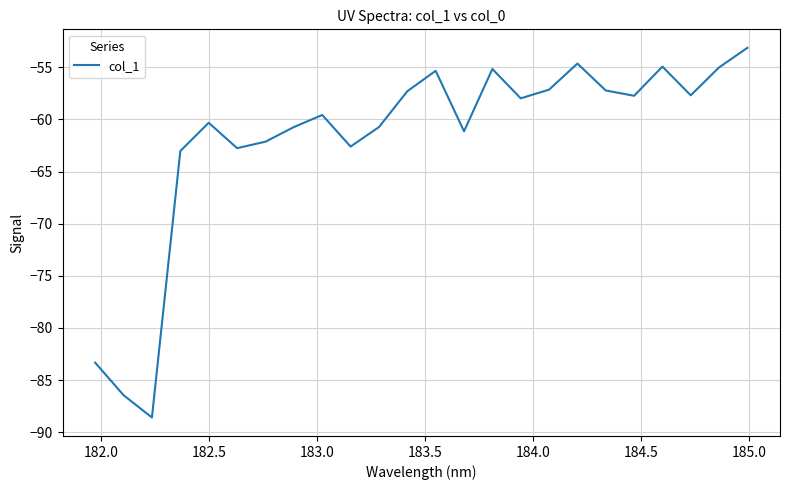

What is the difference between the maximum and minimum values?

35.4